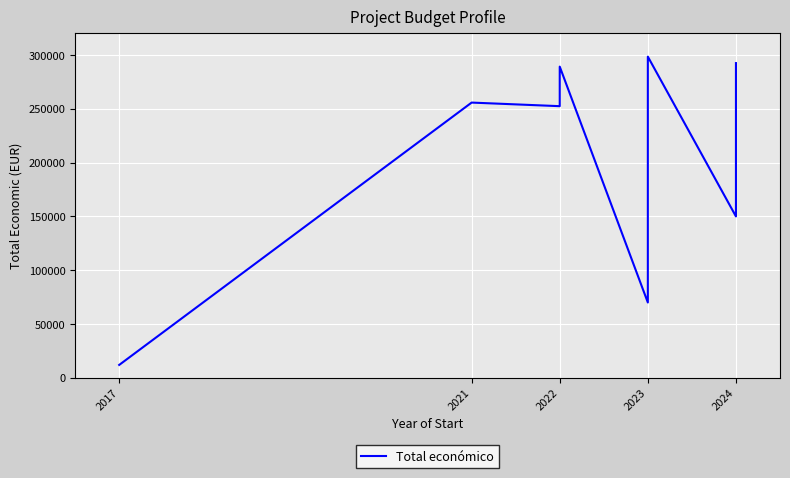

What is the value of the 4th point from the left?

289231